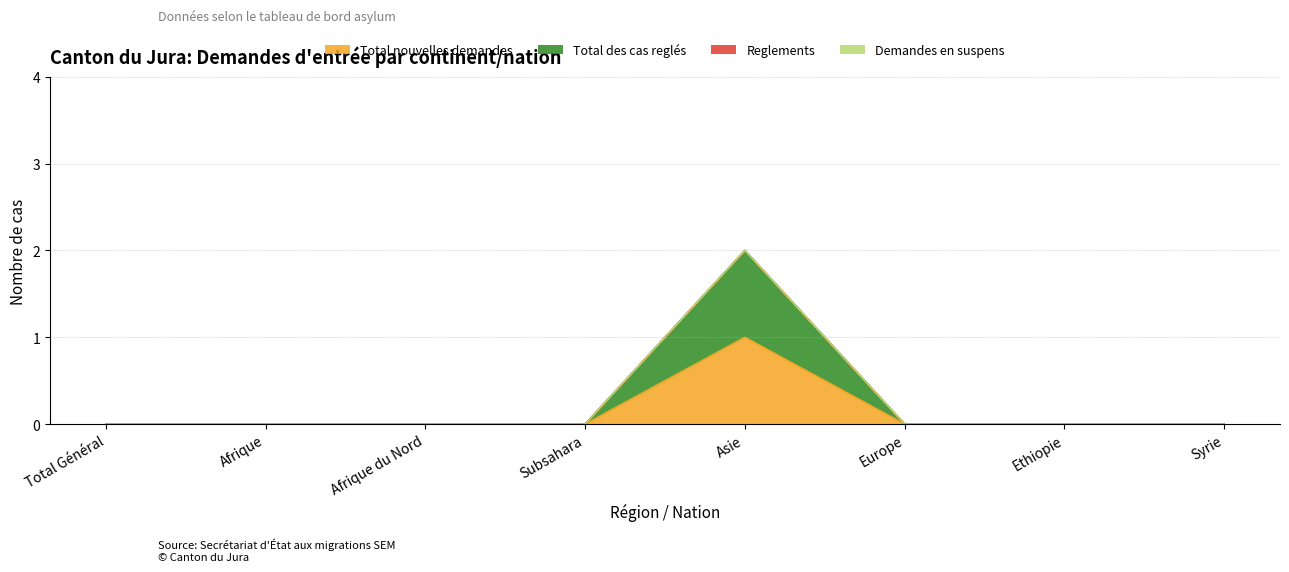

At which category is the sum across all series the highest?

Asie